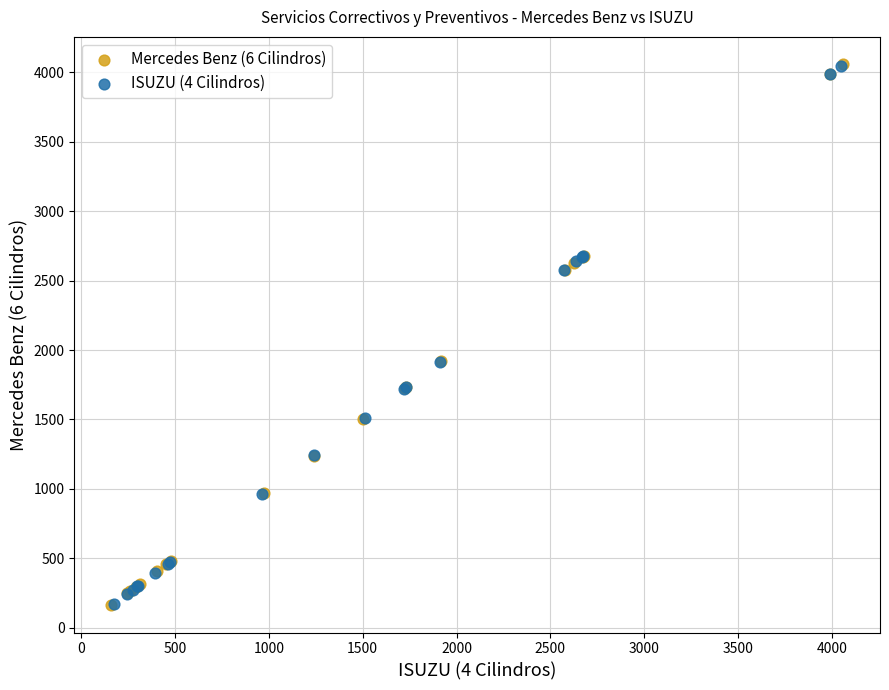

Which series has the widest spread of Y values?

Mercedes Benz (6 Cilindros)